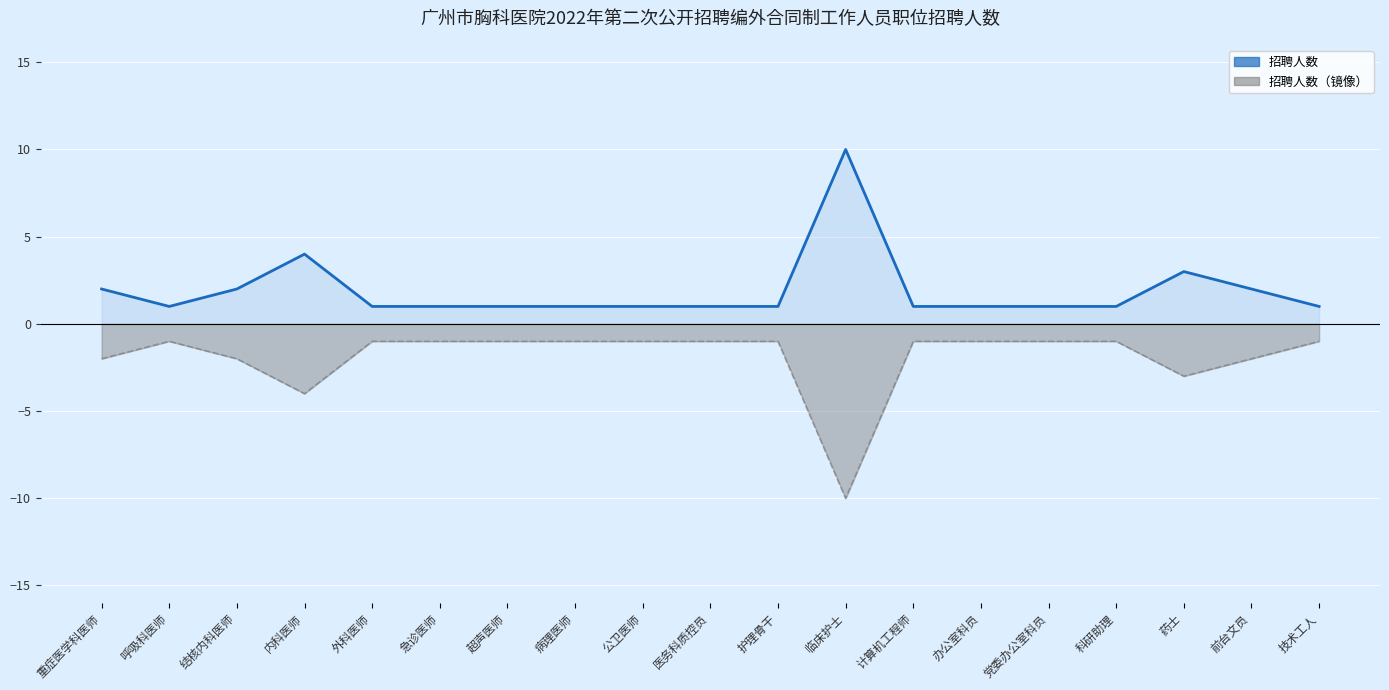

What is the smallest value displayed?

-10